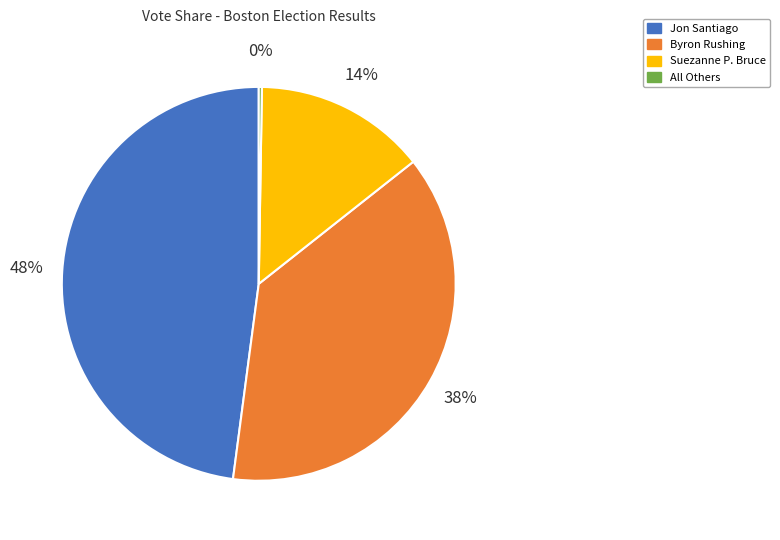

Between Byron Rushing and Jon Santiago, which is larger?

Jon Santiago